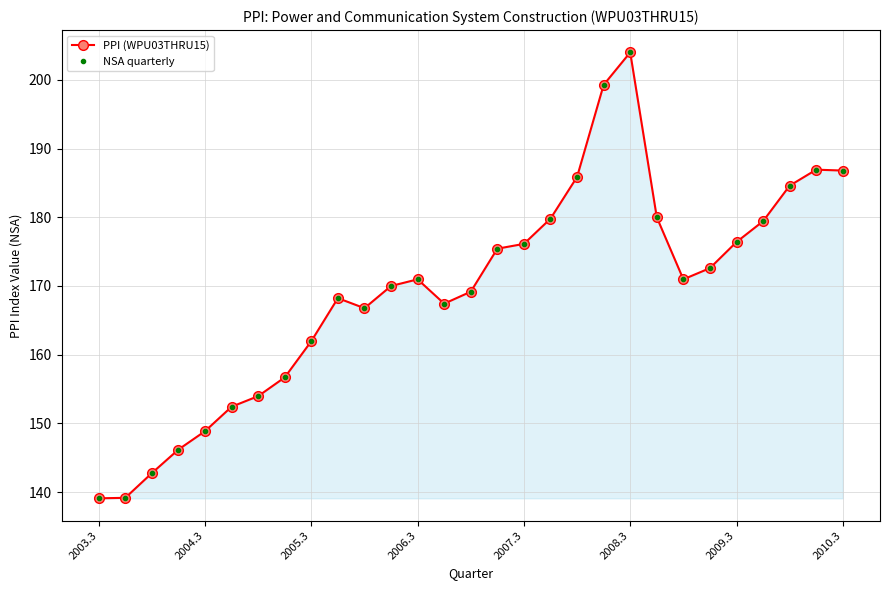

Does the chart display data point markers on the line(s)?

Yes